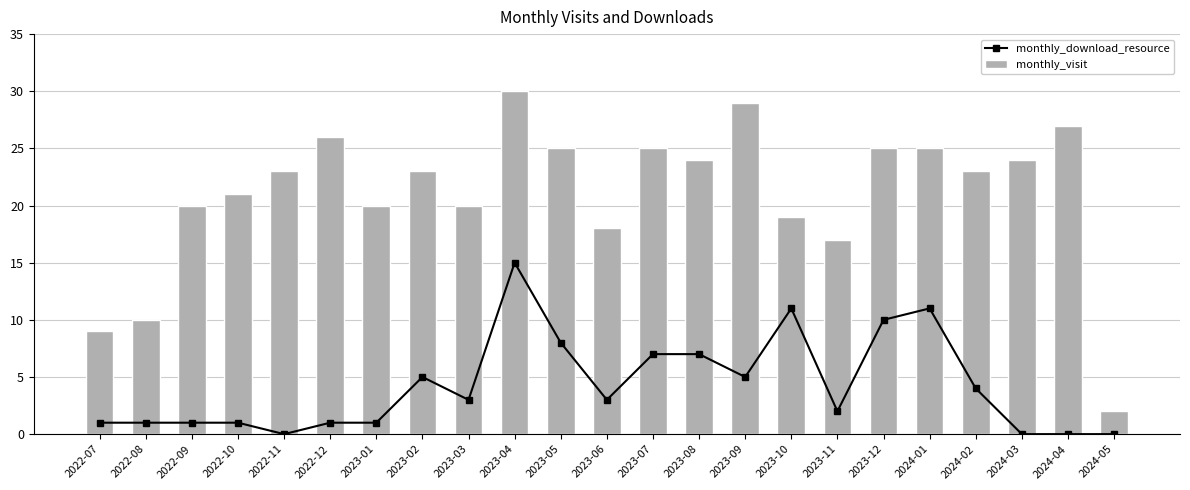

List the labels in order of monthly_download_resource value, smallest first.

2022-11, 2024-03, 2024-04, 2024-05, 2022-07, 2022-08, 2022-09, 2022-10, 2022-12, 2023-01, 2023-11, 2023-03, 2023-06, 2024-02, 2023-02, 2023-09, 2023-07, 2023-08, 2023-05, 2023-12, 2023-10, 2024-01, 2023-04